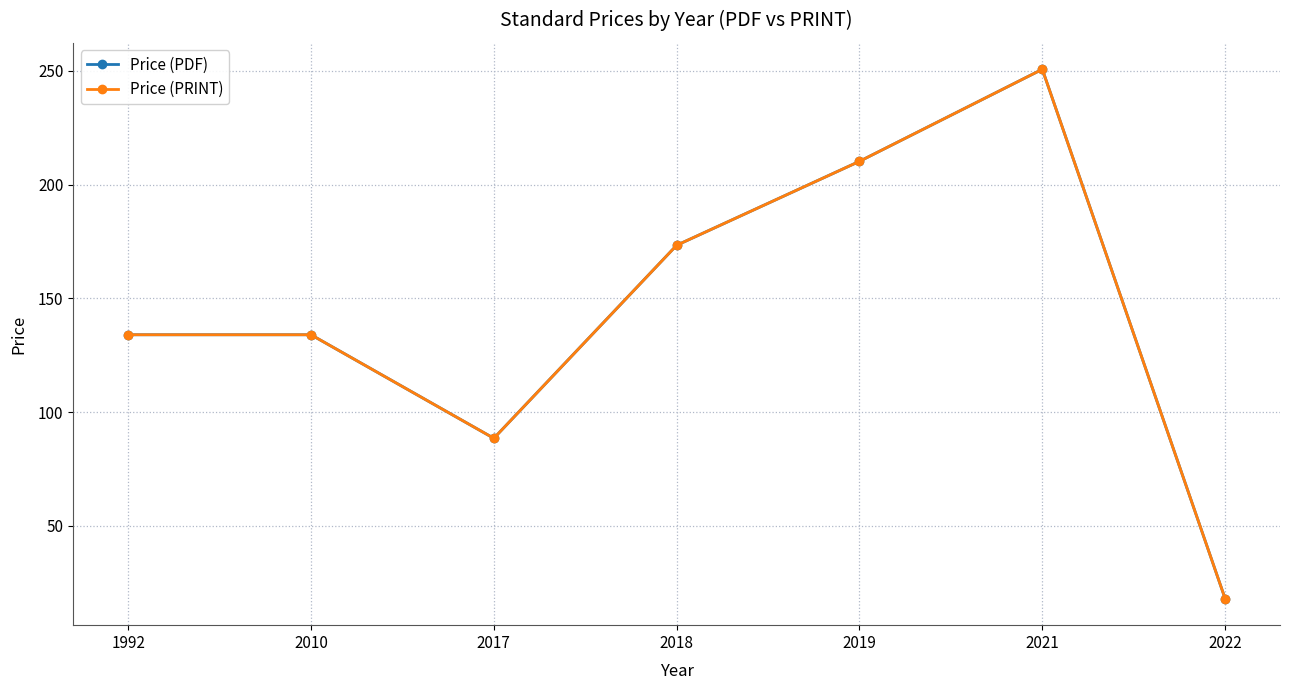

Which label corresponds to the smallest value in the chart?

2022